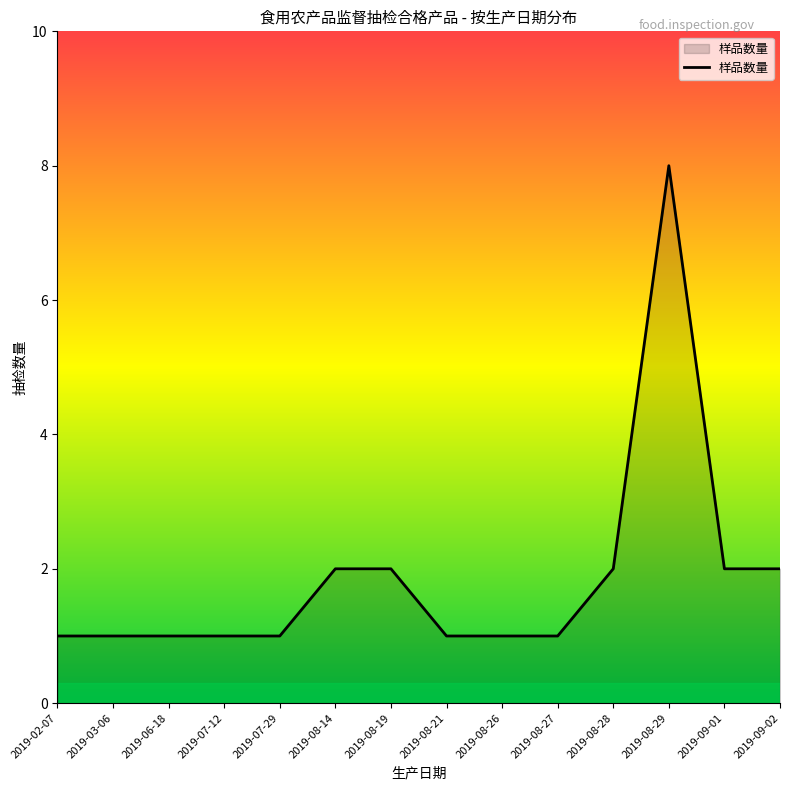

Between 2019-08-21 and 2019-08-19, which is larger?

2019-08-19